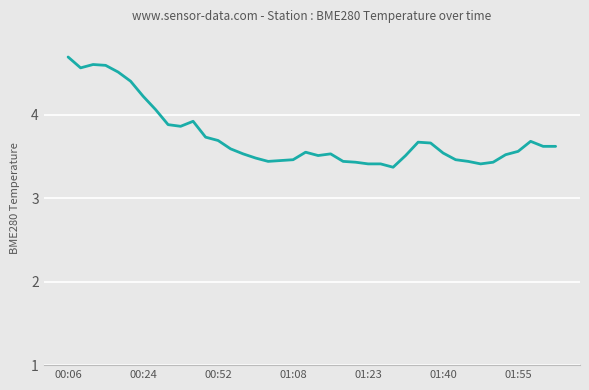

Does the chart have visible grid lines?

Yes